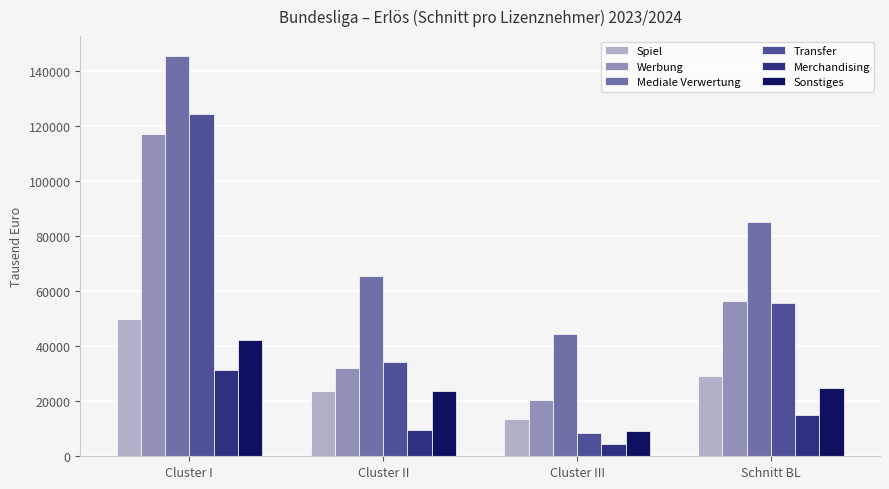

Reading left to right, list all the values displayed in this chart.

Spiel: 49902	23763	13618	29094
Werbung: 117211	32037	20424	56557
Mediale Verwertung: 145556	65489	44640	85228
Transfer: 124672	34376	8420	55823
Merchandising: 31457	9424	4325	15069
Sonstiges: 42125	23732	9148	25002